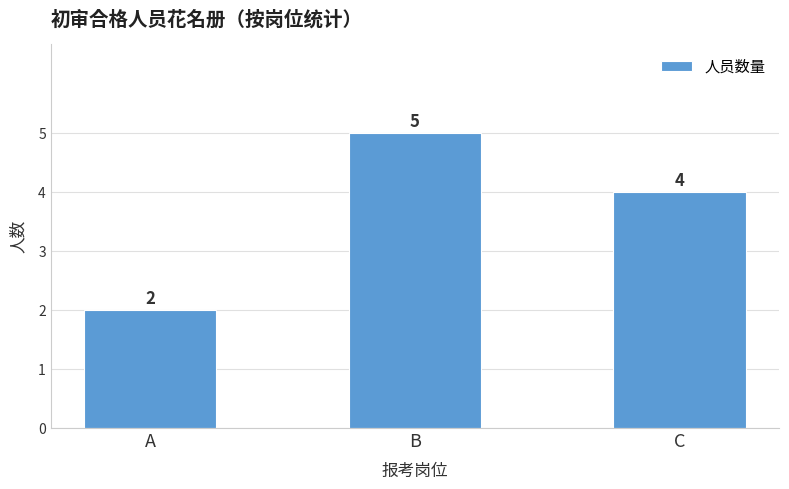

List the labels in order of value, largest first.

B, C, A